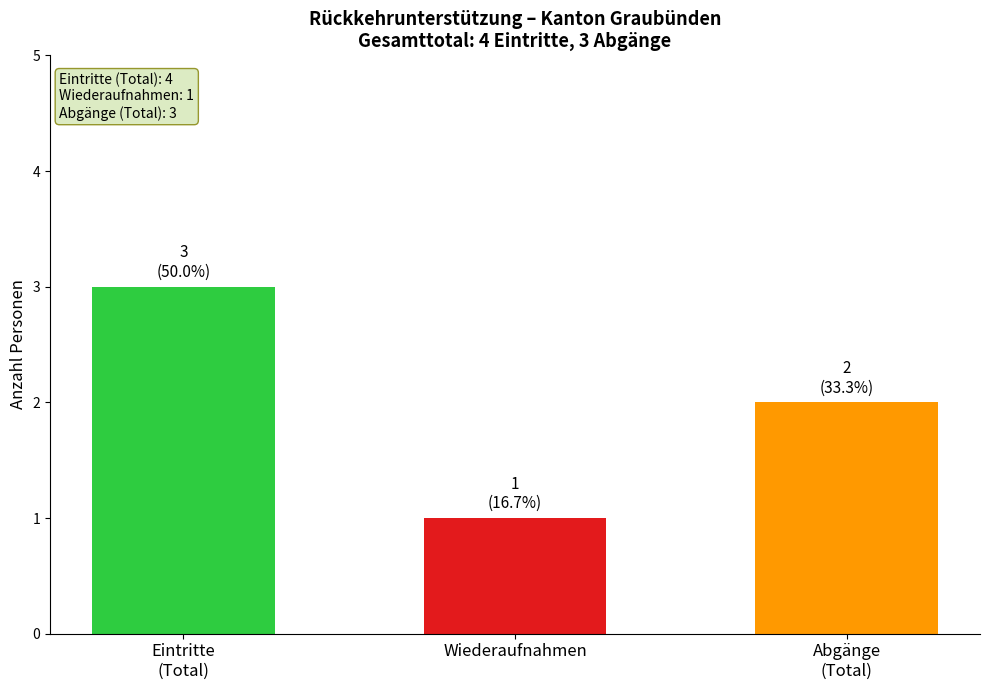

True or false: Rückführungen Dublinst. has a value of 0 at Ozeanien.

False